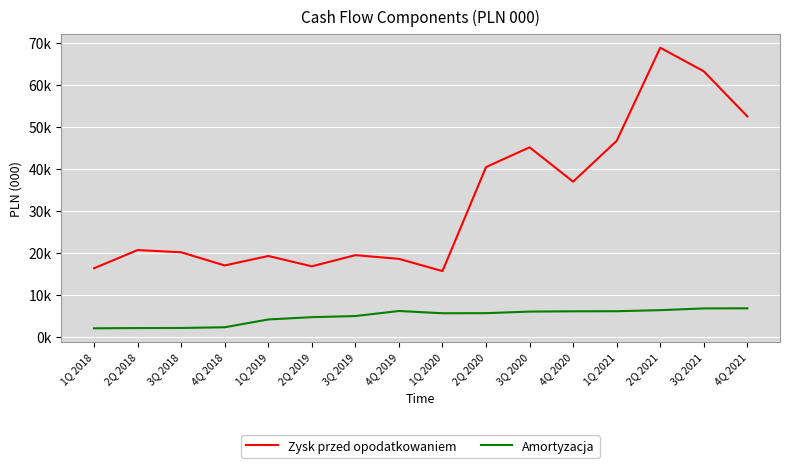

What are all the series names shown in the legend?

Zysk przed opodatkowaniem, Amortyzacja